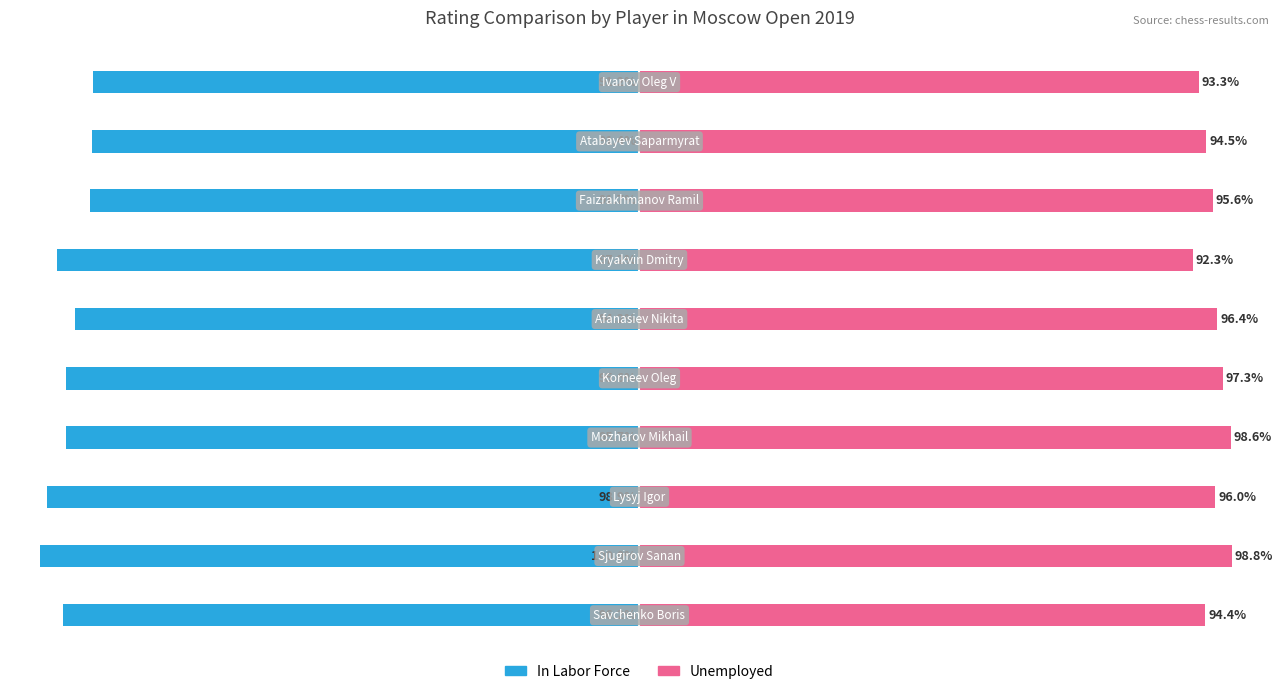

How many values in the Unemployed series are below 96?

5